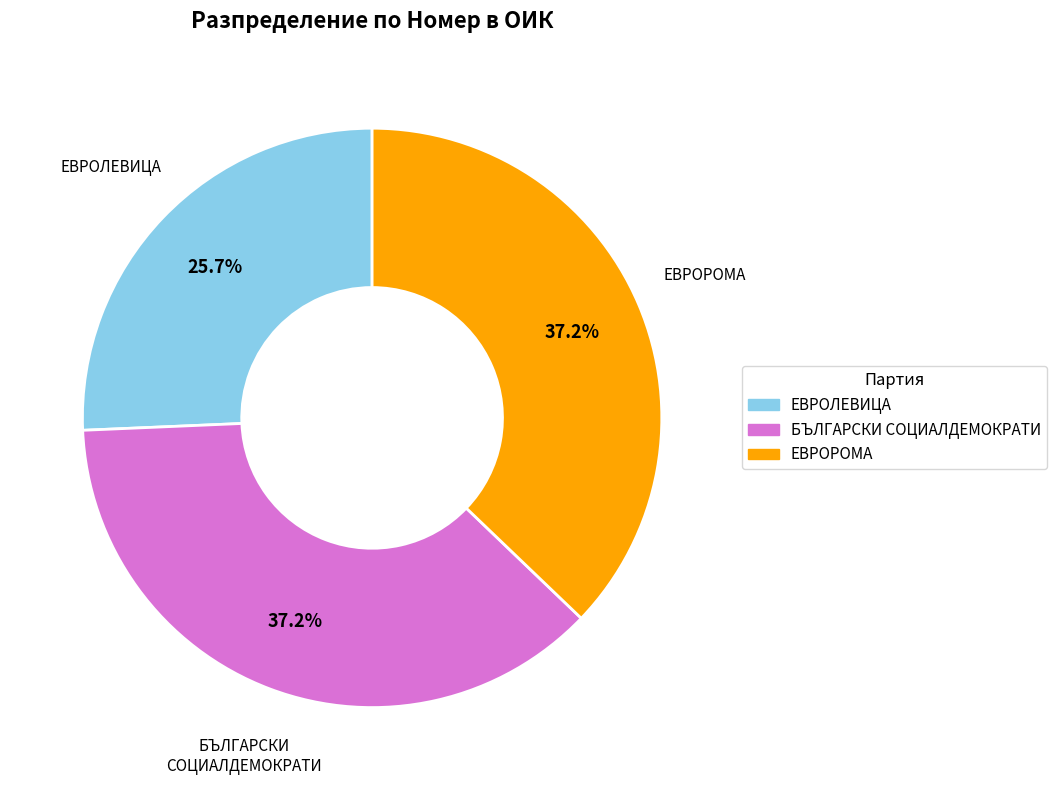

Is there a majority slice in this chart?

No